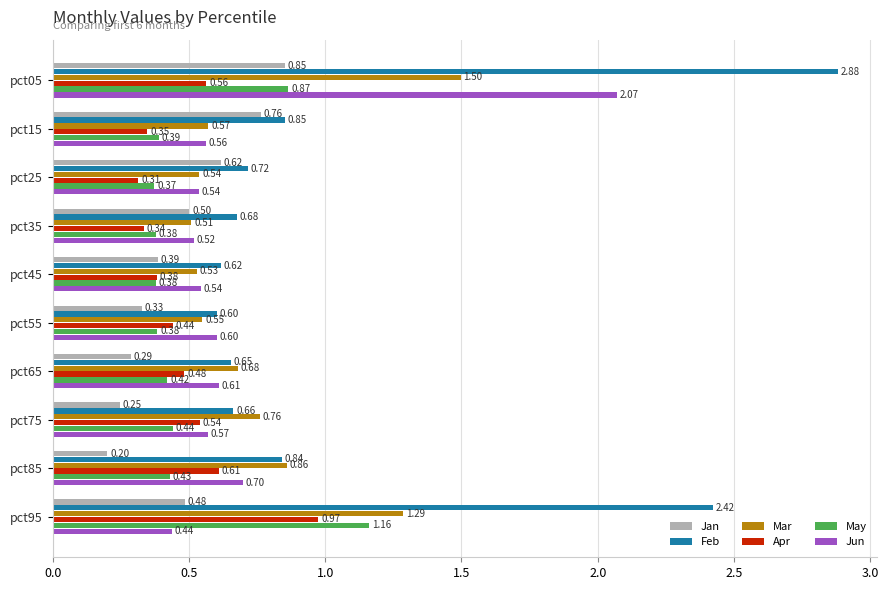

Which series has the widest spread of values?

Feb